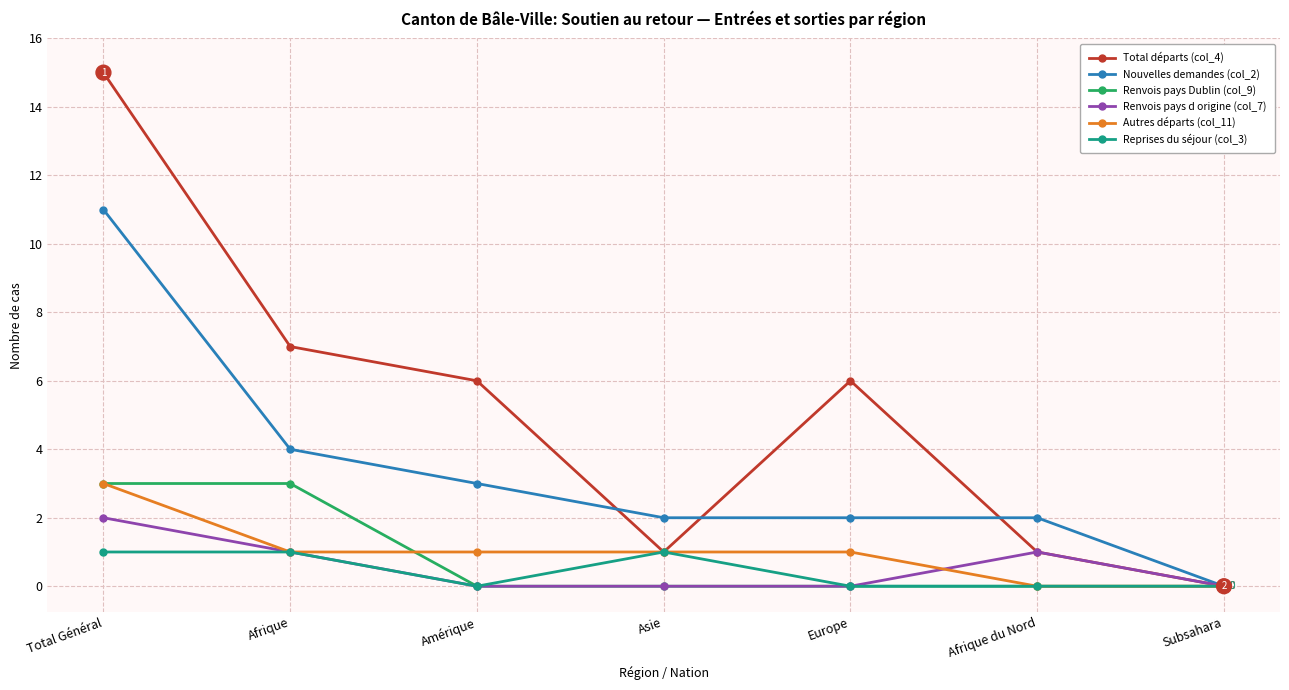

Where does the Nouvelles demandes (col_2) series first go above 2?

Total Général